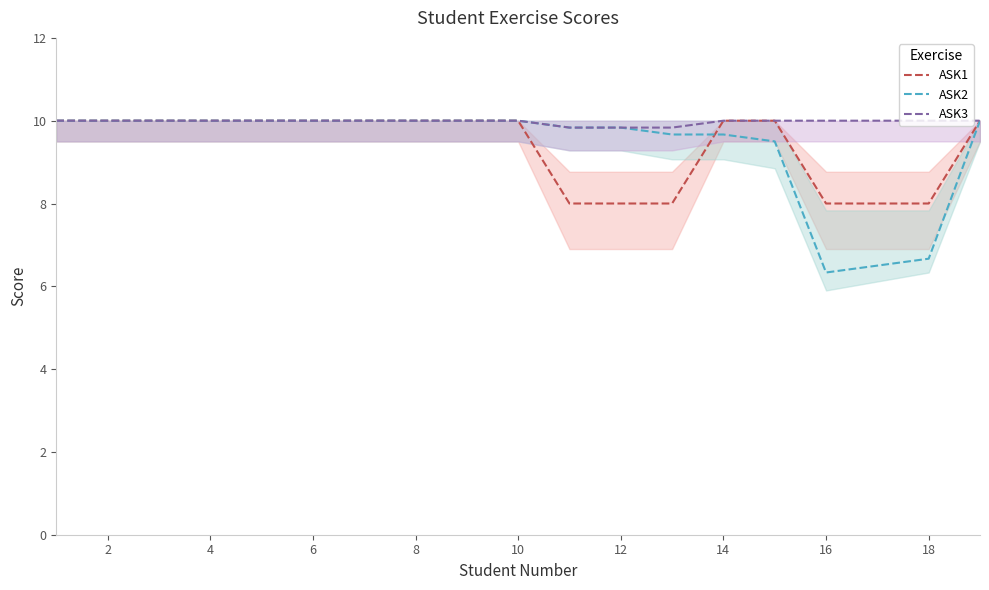

Reading left to right, transcribe all the data shown in this chart.

ASK1: 10.0	10.0	10.0	10.0	10.0	10.0	10.0	10.0	10.0	10.0	8.0	8.0	8.0	10.0	10.0	8.0	8.0	8.0	10.0
ASK2: 10.0	10.0	10.0	10.0	10.0	10.0	10.0	10.0	10.0	10.0	9.8	9.8	9.7	9.7	9.5	6.3	6.5	6.7	10.0
ASK3: 10.0	10.0	10.0	10.0	10.0	10.0	10.0	10.0	10.0	10.0	9.8	9.8	9.8	10.0	10.0	10.0	10.0	10.0	10.0